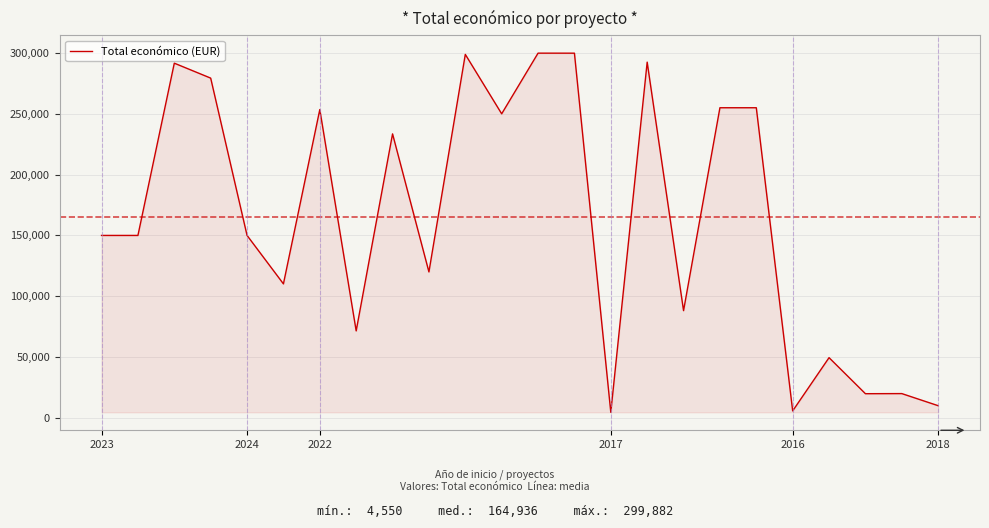

What is the maximum value shown in the chart?

299882